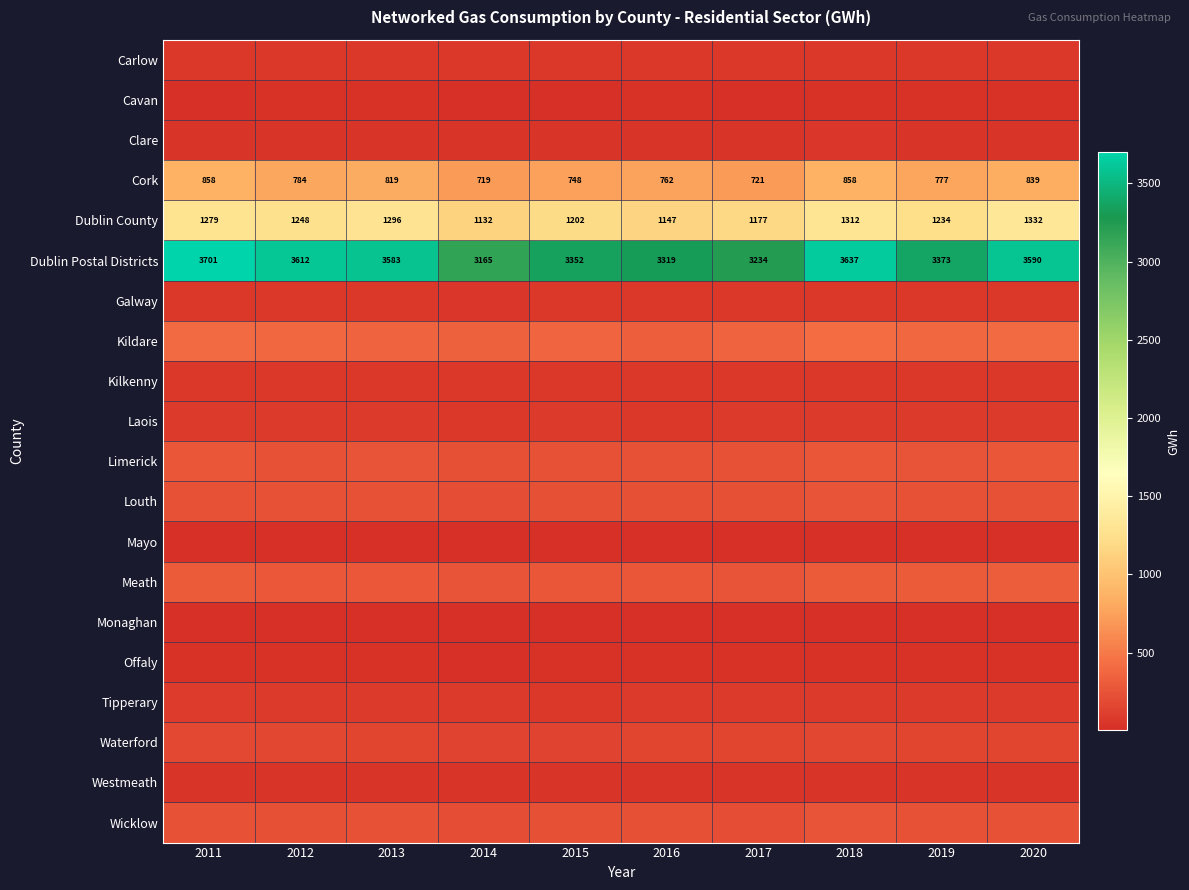

The Cork series shows 819 at 2013. True or false?

True